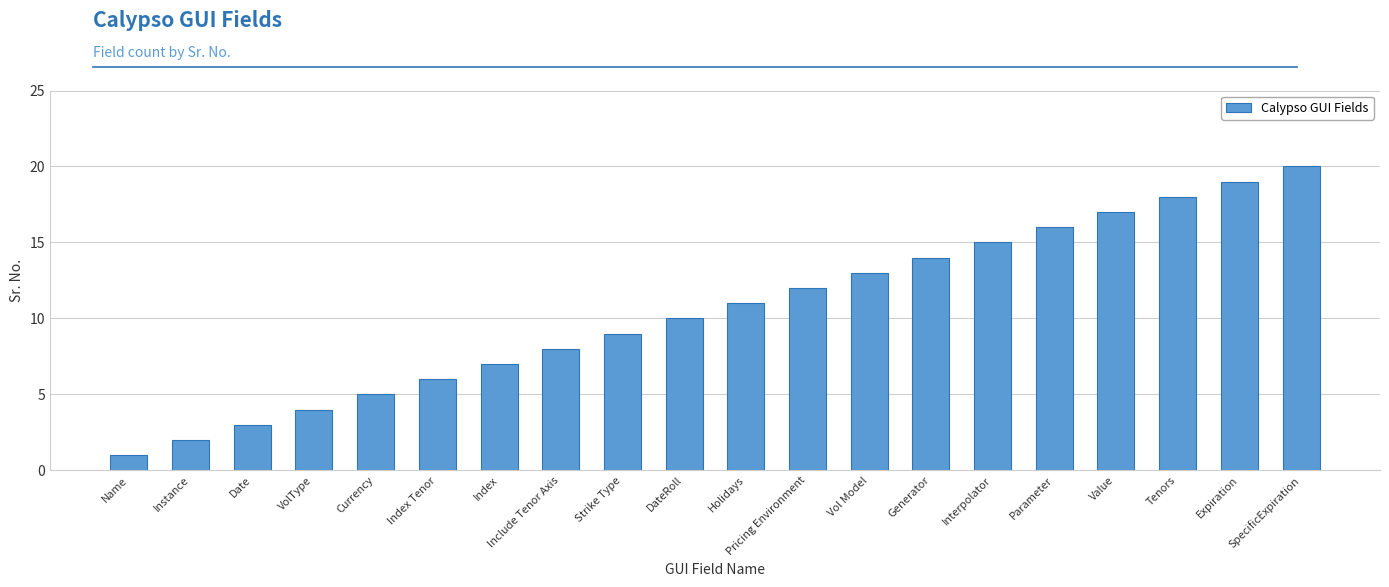

Rank the categories by value from highest to lowest.

SpecificExpiration, Expiration, Tenors, Value, Parameter, Interpolator, Generator, Vol Model, Pricing Environment, Holidays, DateRoll, Strike Type, Include Tenor Axis, Index, Index Tenor, Currency, VolType, Date, Instance, Name